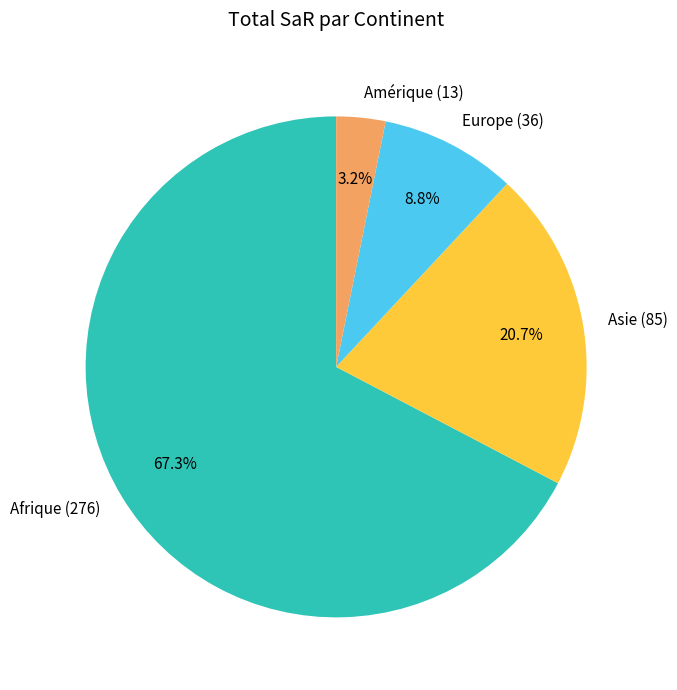

To the nearest percent, what portion does Afrique represent?

67%